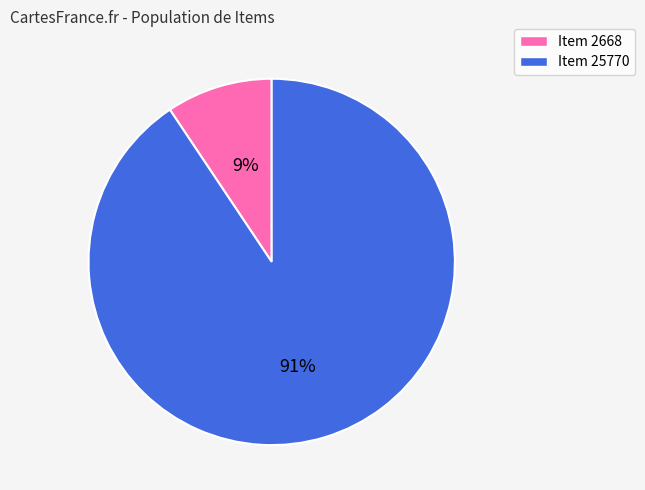

How many segments does this pie chart have?

2